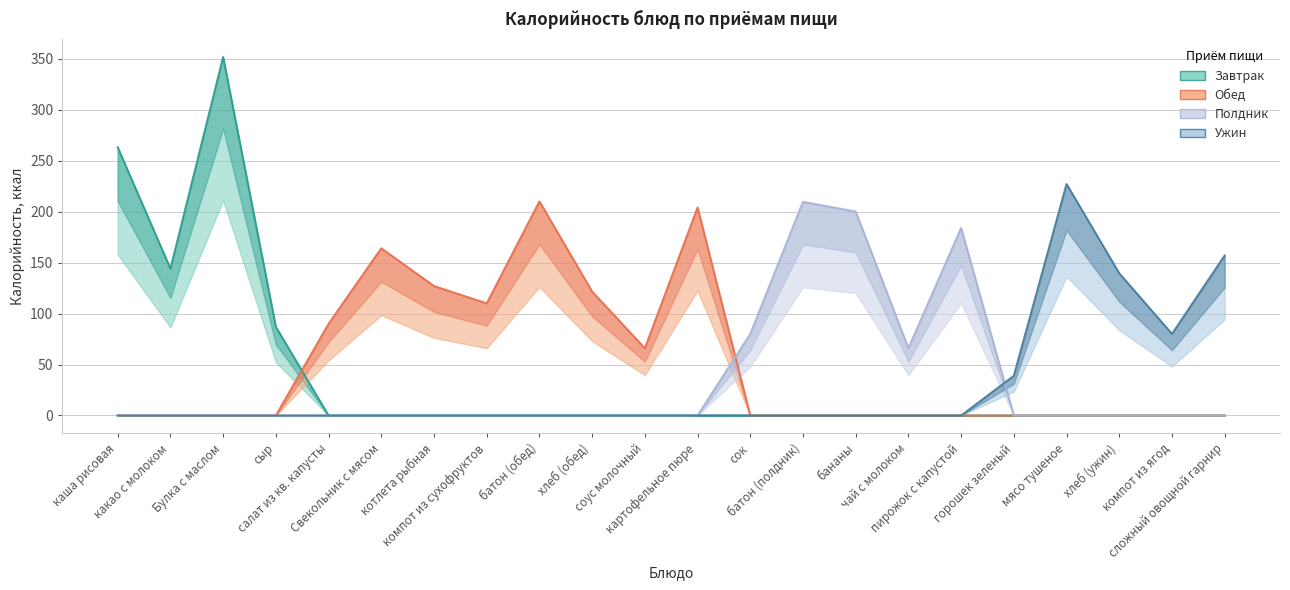

True or false: Ужин has a value of 0.0 at бананы.

True